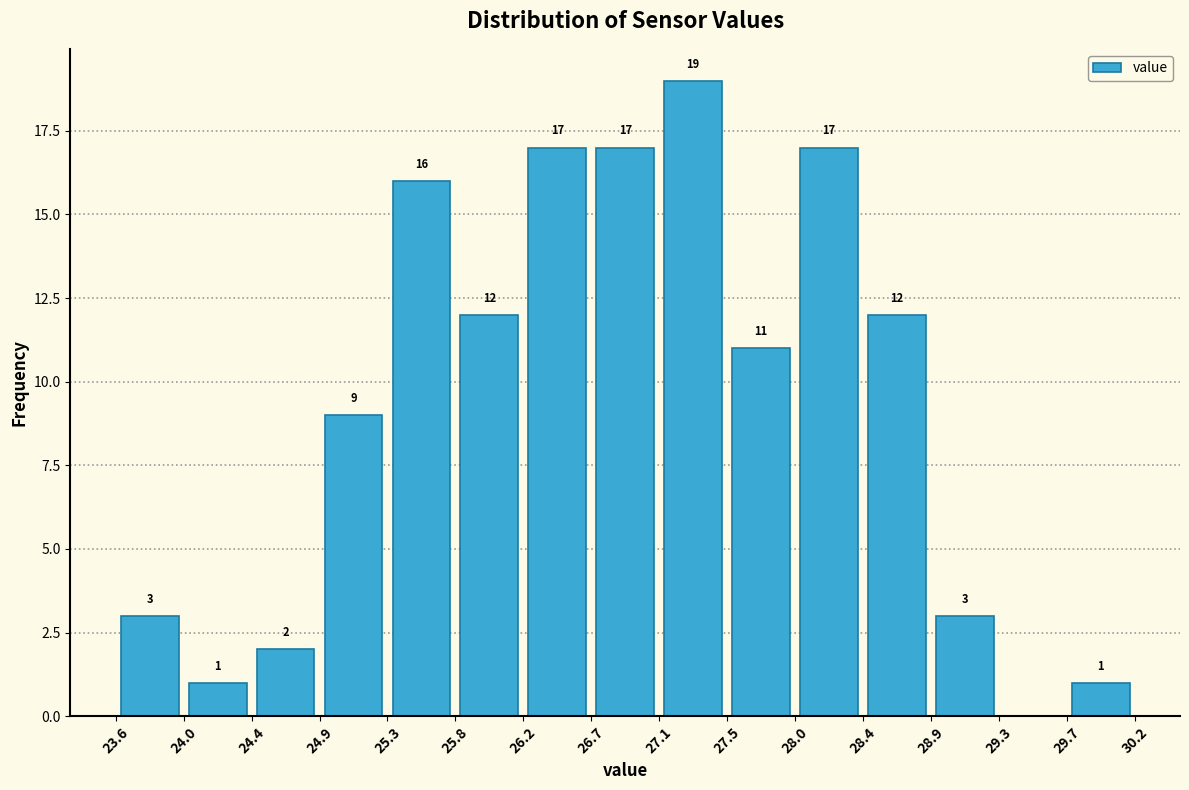

Over which range of the x-axis is the bar tallest?

27.1 to 27.5